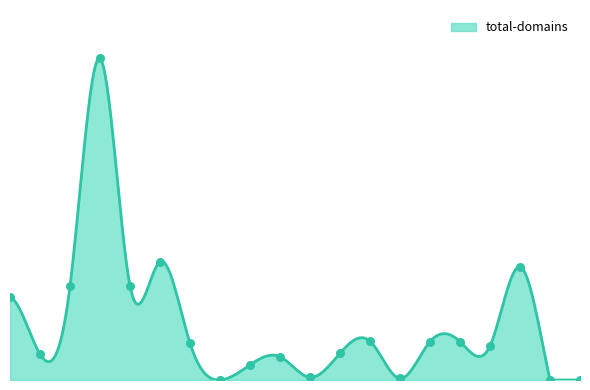

What is the change in value from 120 to 299?

+81